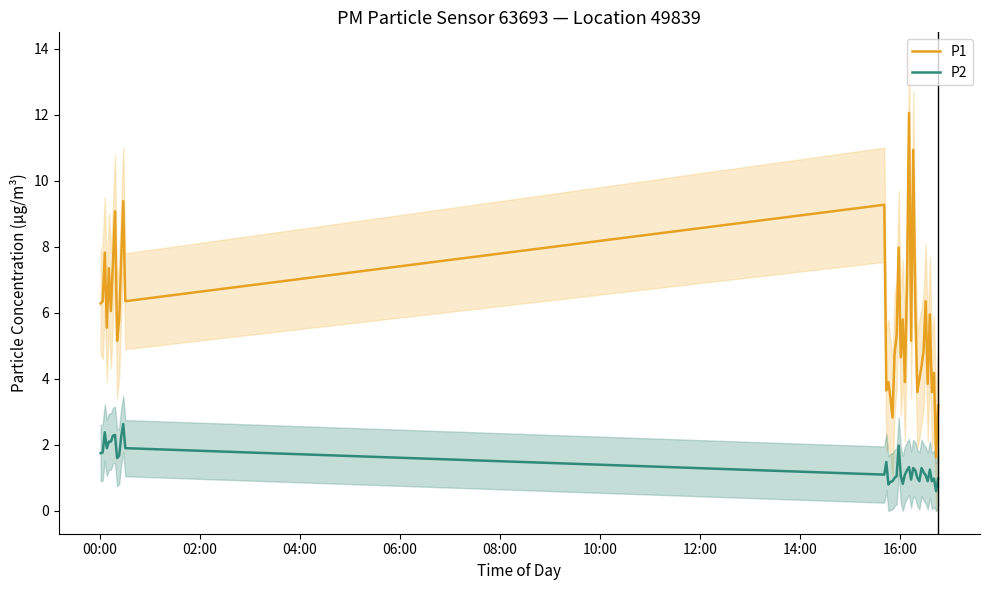

Reading left to right, extract all data points from this chart.

P1: 6.3	6.3	7.8	5.5	7.3	6.0	7.5	9.1	5.2	5.8	7.6	9.4	6.3	9.3	3.6	3.9	3.4	2.8	4.8	5.3	8.0	4.7	5.8	3.9	6.8	12.1	5.2	10.9	6.2	3.6	4.0	4.4	4.8	6.3	3.9	6.0	3.6	4.2	1.6	3.2
P2: 1.8	1.8	2.4	1.9	2.1	2.1	2.3	2.3	1.6	1.7	2.2	2.6	1.9	1.1	1.5	0.8	0.9	0.9	1.0	1.1	2.0	1.1	0.8	1.1	1.2	1.3	0.9	1.3	1.2	1.0	0.9	1.3	1.2	1.1	0.9	1.2	0.9	1.0	0.6	1.0